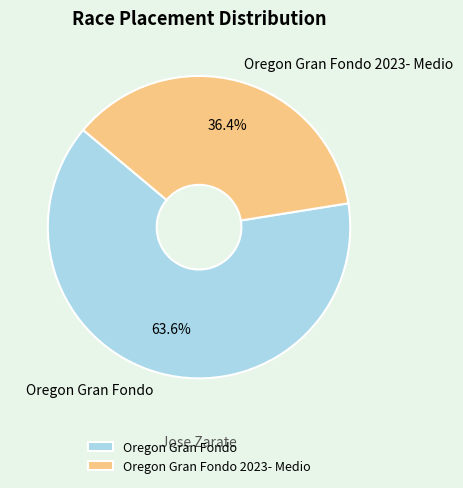

Is there a majority slice in this chart?

Yes